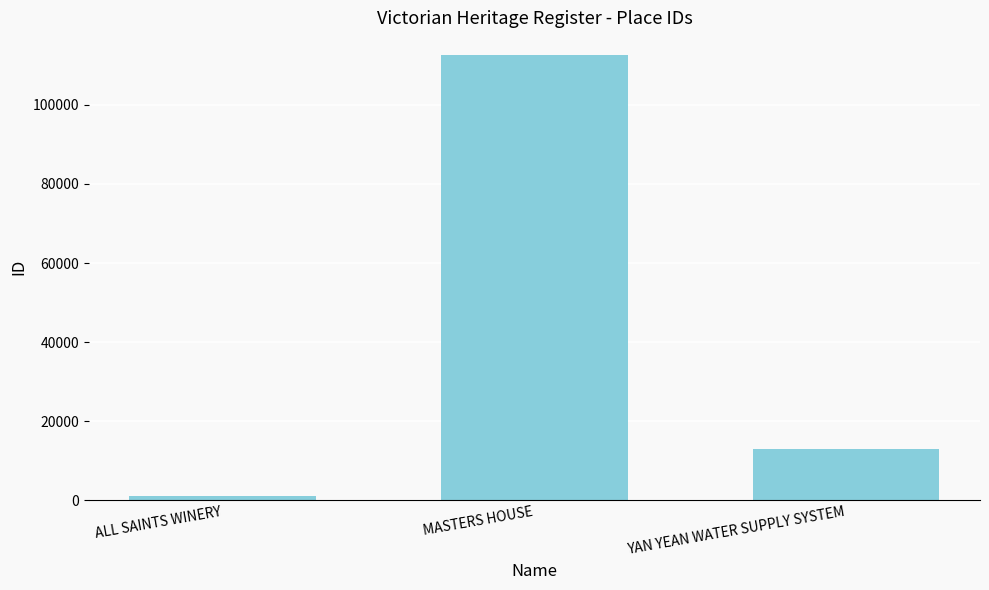

How many data points does each series have?

3